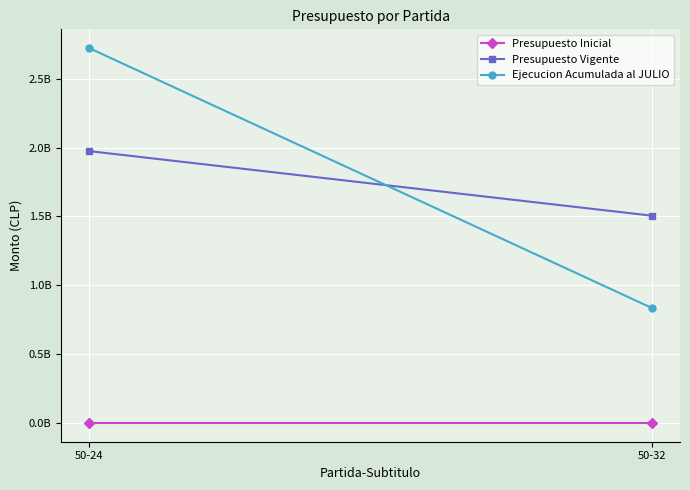

List the series in order of their peak value, highest first.

Ejecucion Acumulada al JULIO, Presupuesto Vigente, Presupuesto Inicial